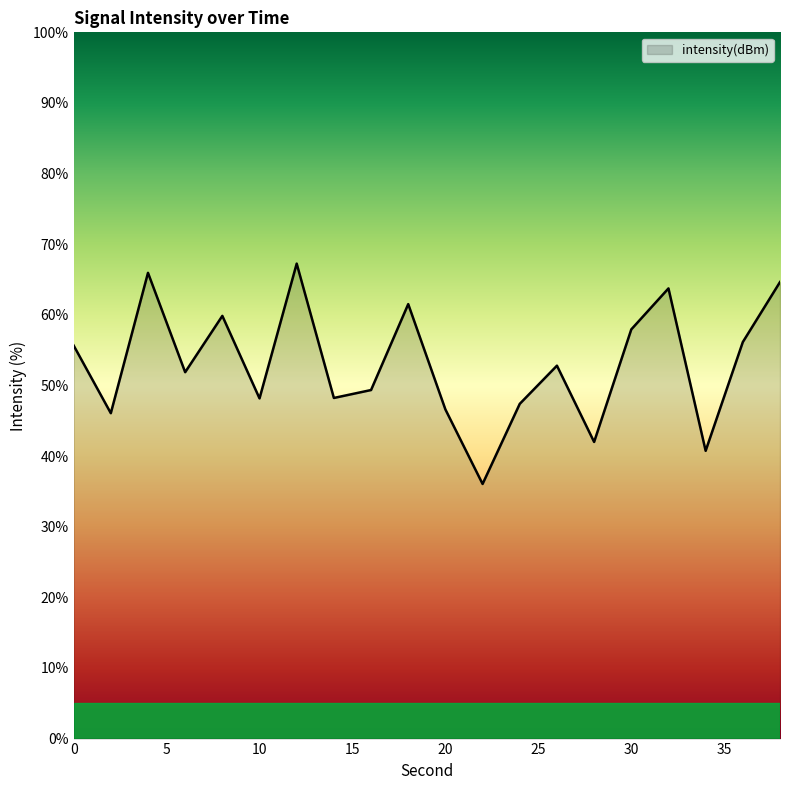

What is the difference between the maximum and minimum values?

31.2